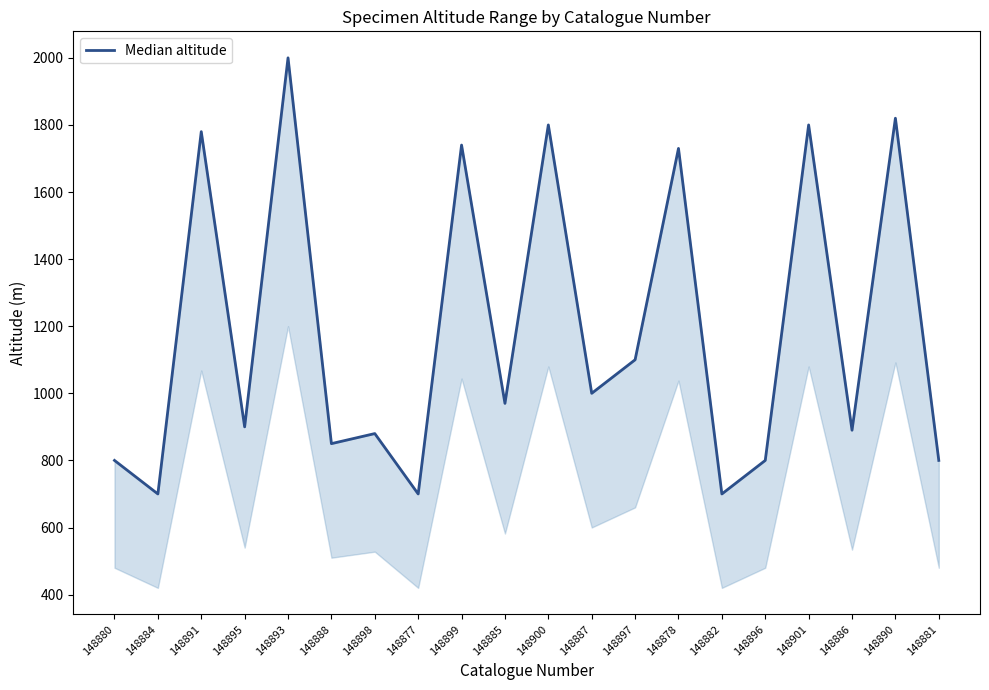

How many categories are shown in the chart?

20